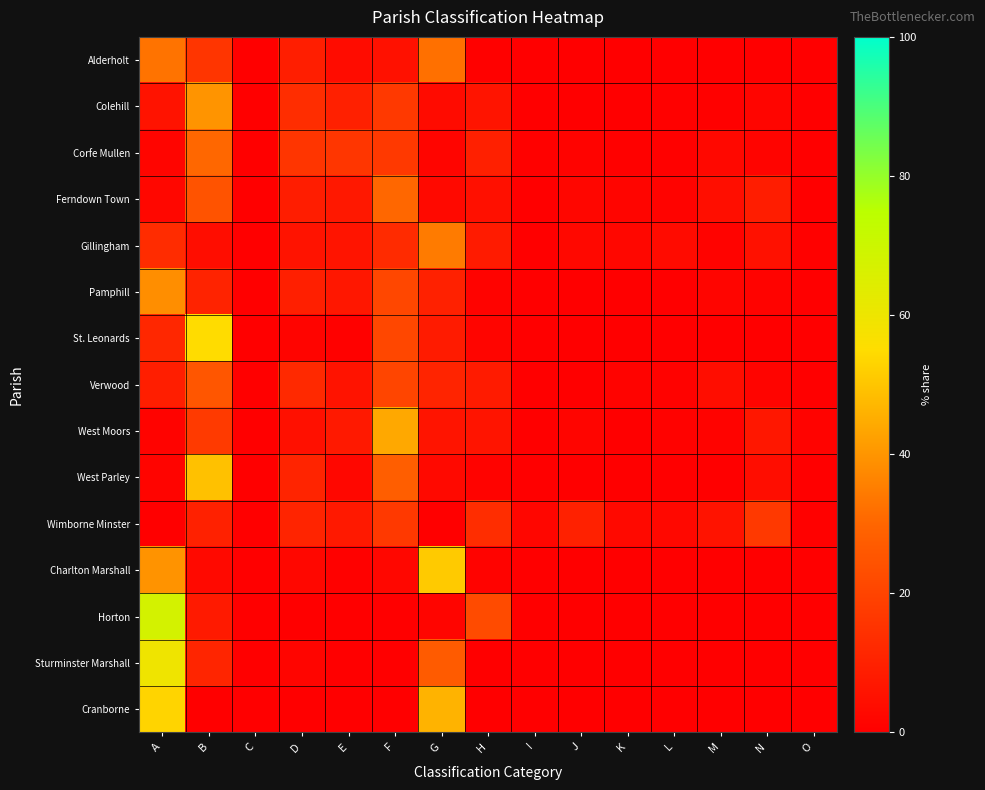

What is the difference between the highest and lowest values at G?

51.1